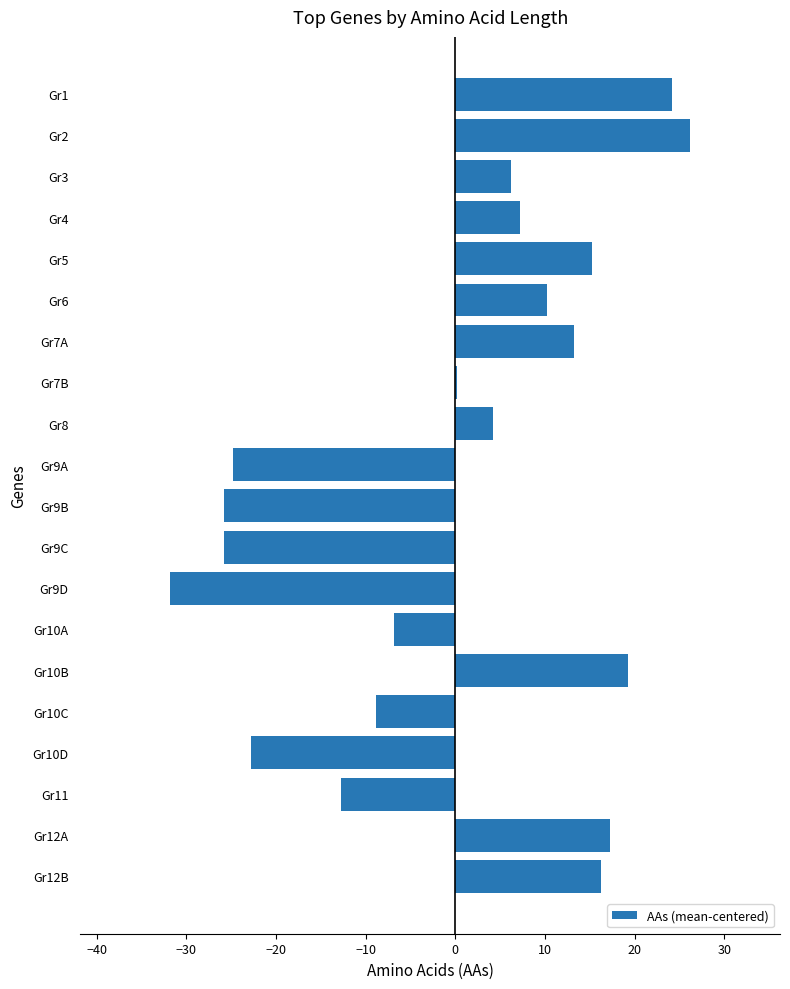

At which label is the value closest to -2?

Gr7B